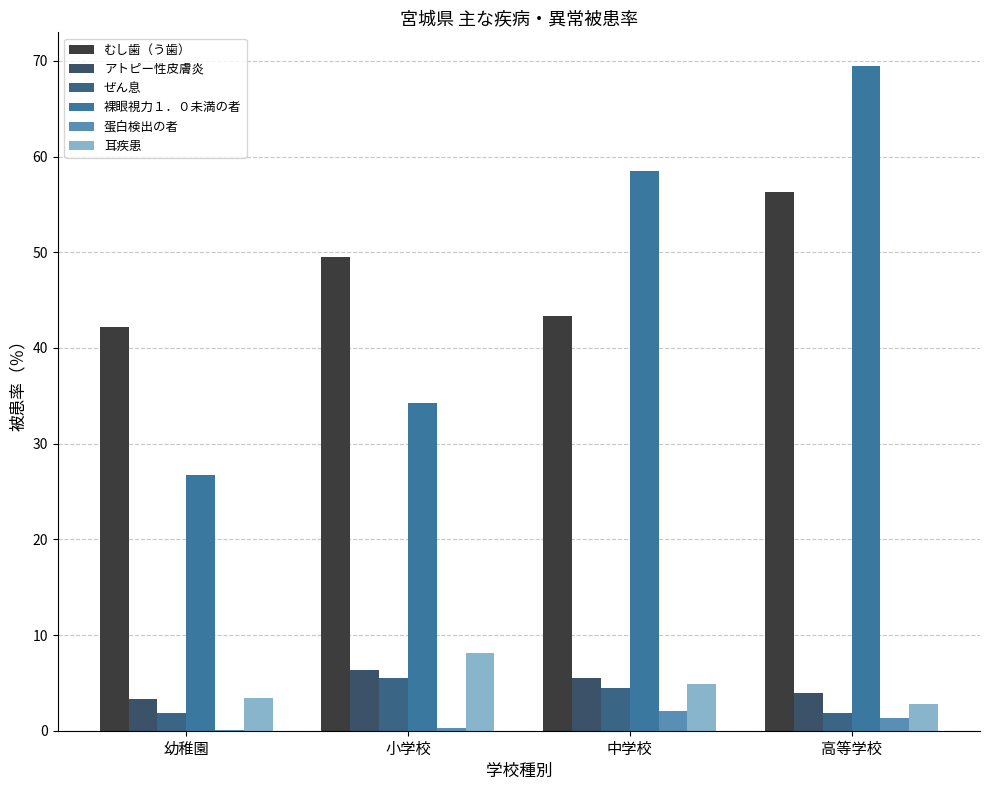

Count the number of data series in this chart.

6